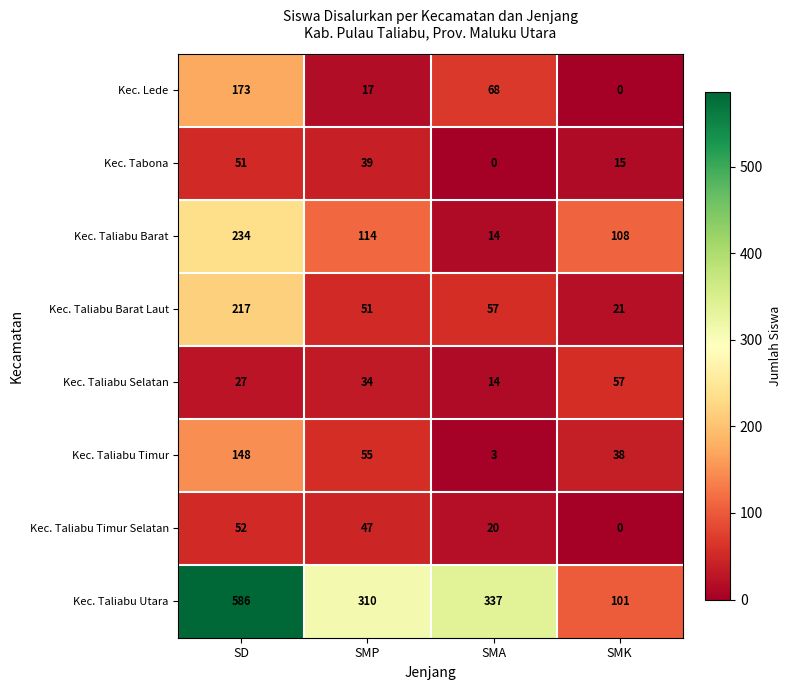

Is the value of Kec. Taliabu Timur at SMA greater than the value of Kec. Taliabu Utara at SD?

No